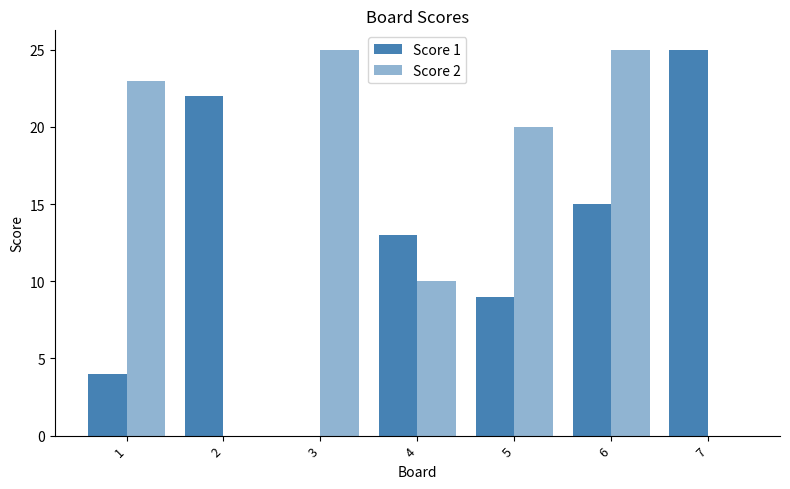

At which category is the sum across all series the highest?

6